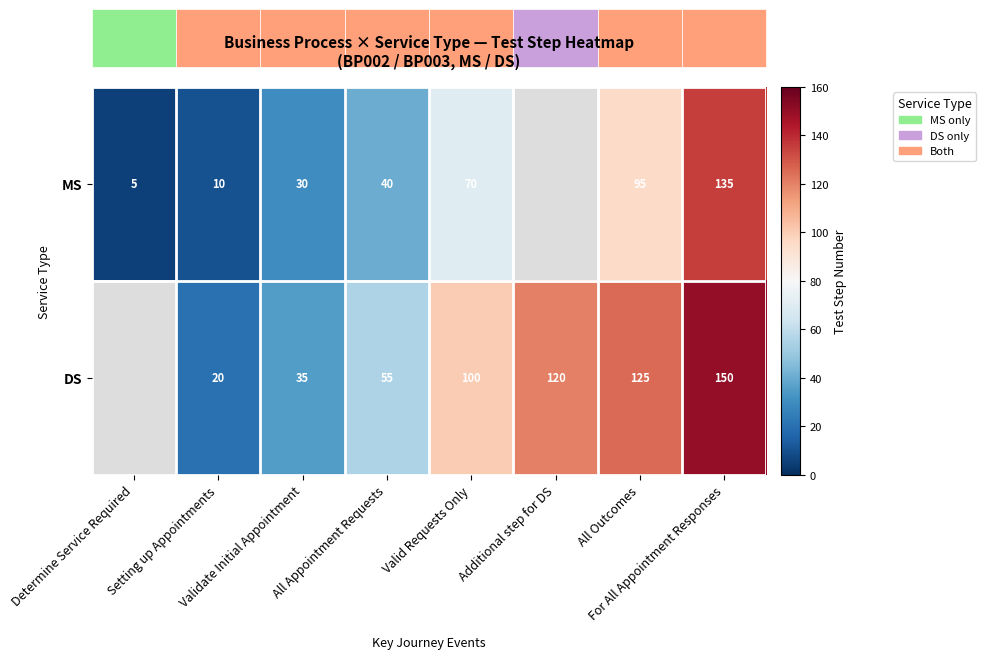

At how many categories does at least one series exceed 75?

4